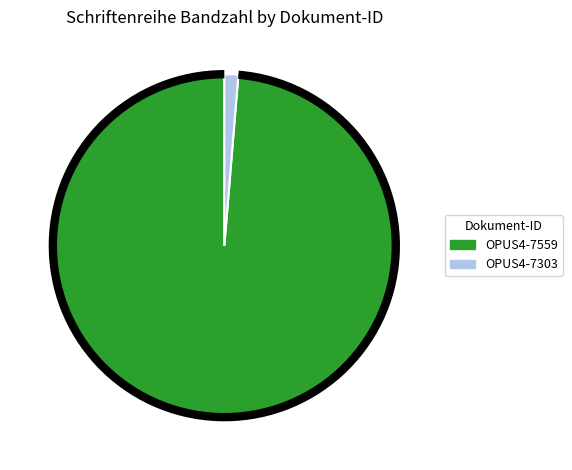

Is the sum of OPUS4-7303 and OPUS4-7559 greater than half?

Yes